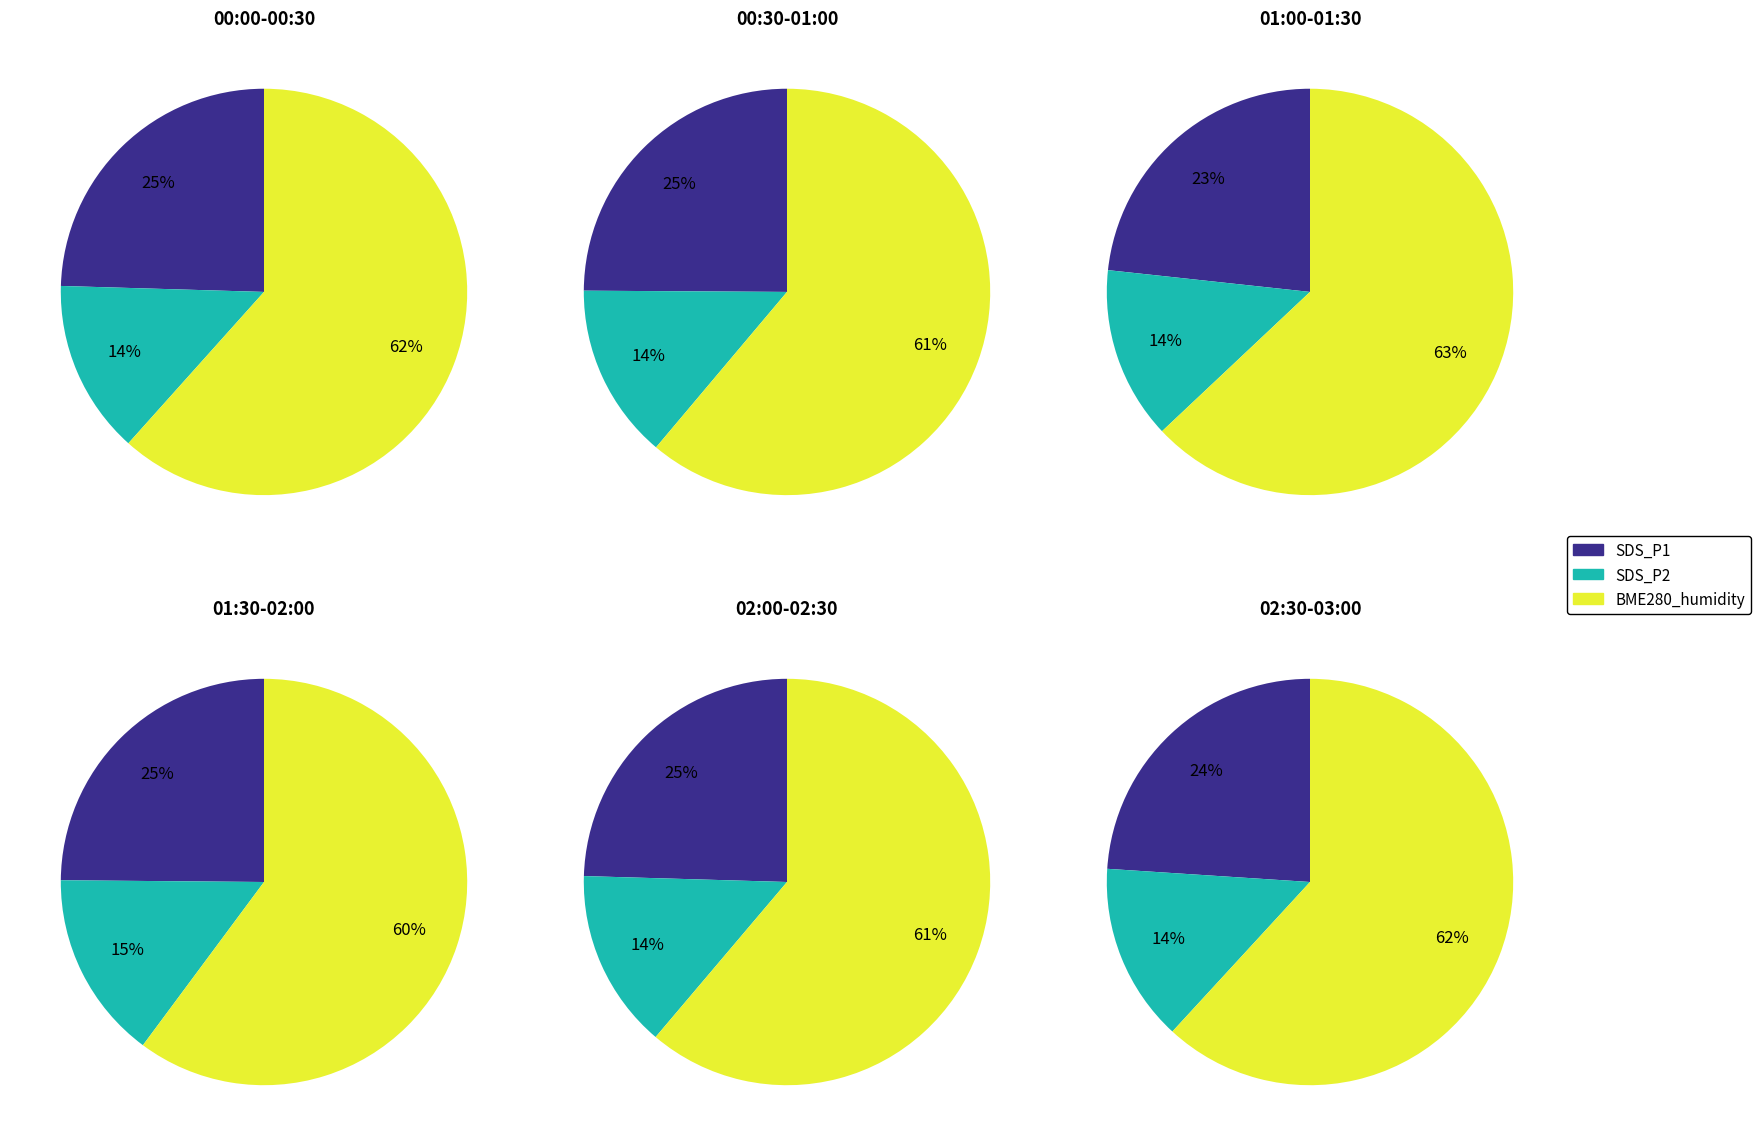

To the nearest percent, what is the difference between the largest and smallest slice percentages?

2%